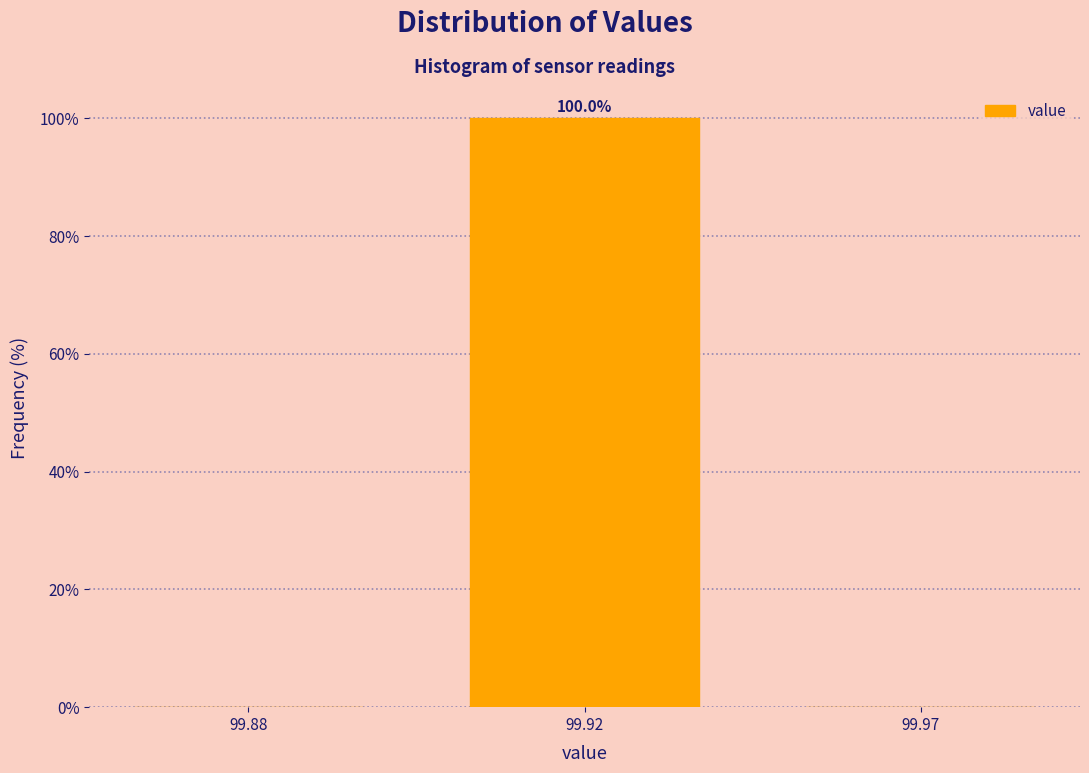

Reading right to left, extract all data points from this chart.

99.97=0	99.92=100	99.88=0